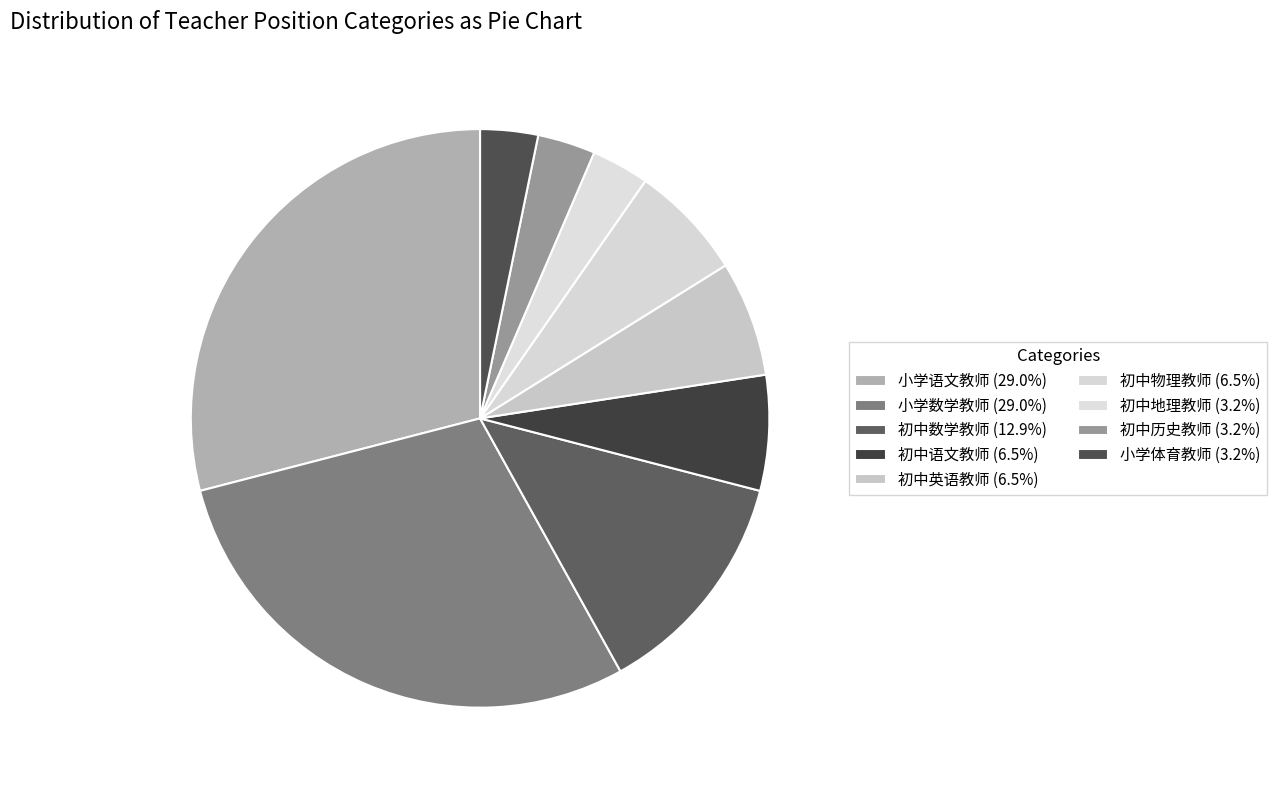

To the nearest percent, what is the combined percentage of 小学语文教师 and 小学体育教师?

32%